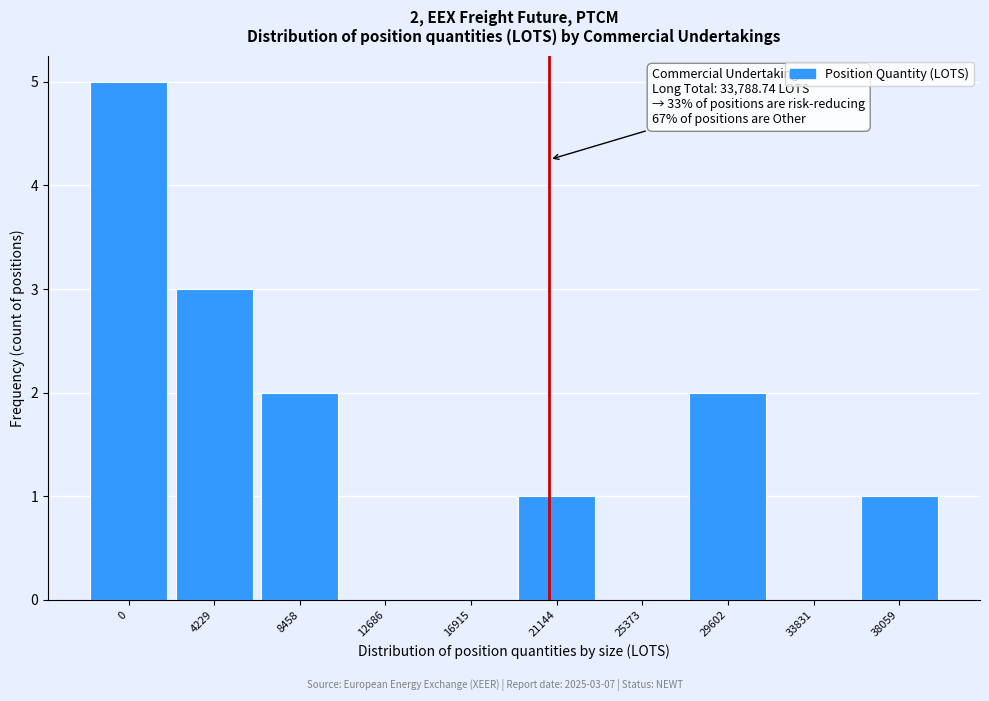

Reading left to right, extract all data points from this chart.

0=5	4229=3	8458=2	12686=0	16915=0	21144=1	25373=0	29602=2	33831=0	38059=1